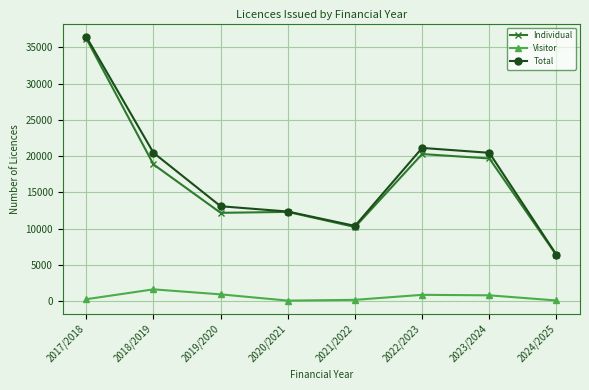

How many values in the Individual series are below 18851?

4